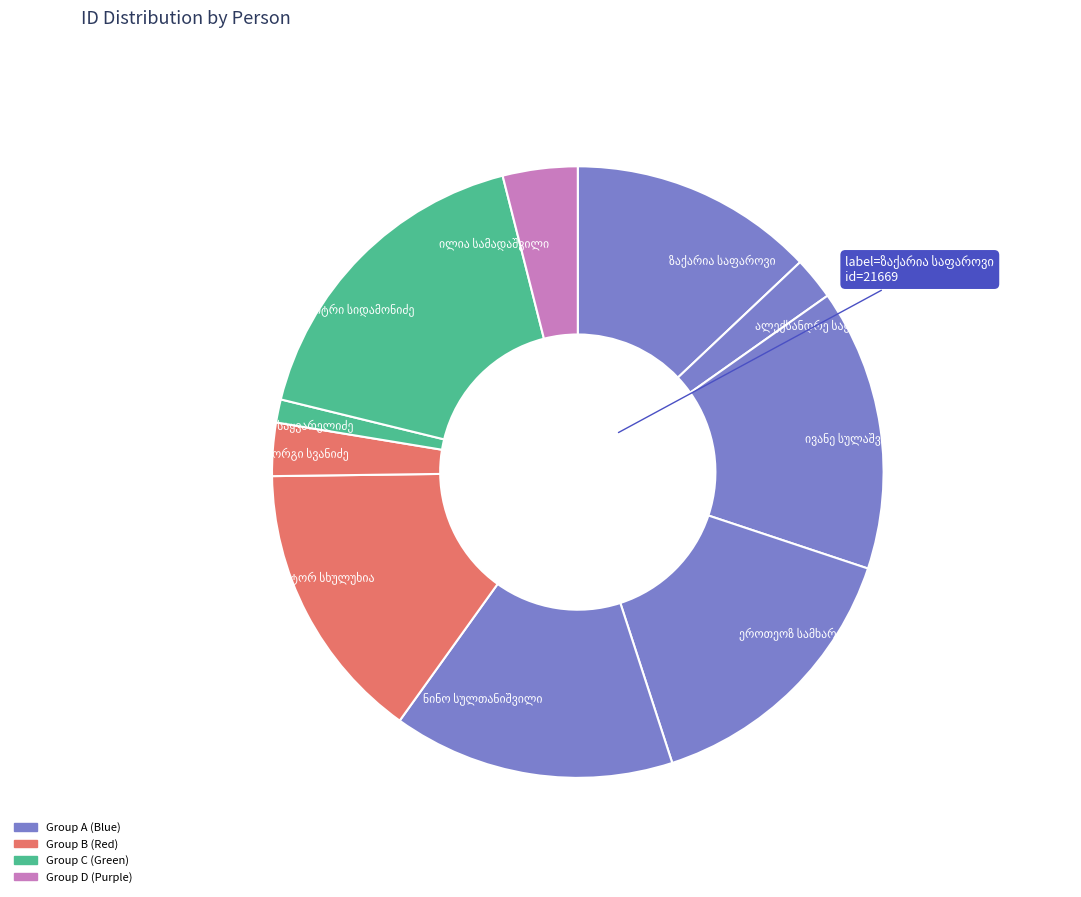

Is there a majority slice in this chart?

No